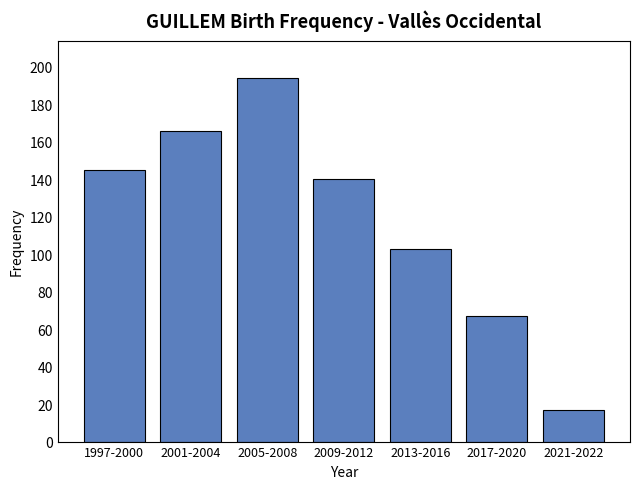

Reading left to right, transcribe all the data shown in this chart.

145	166	194	140	103	67	17